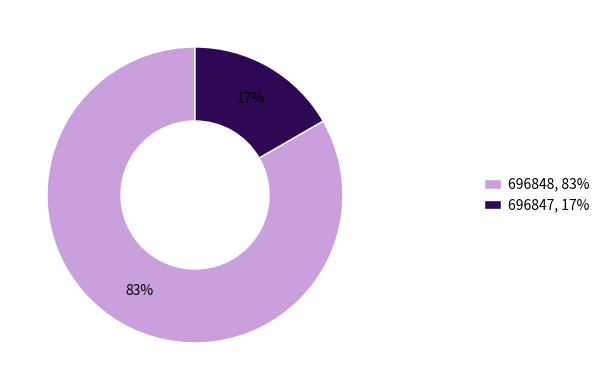

What percentage is the 696847 slice, to the nearest percent?

17%